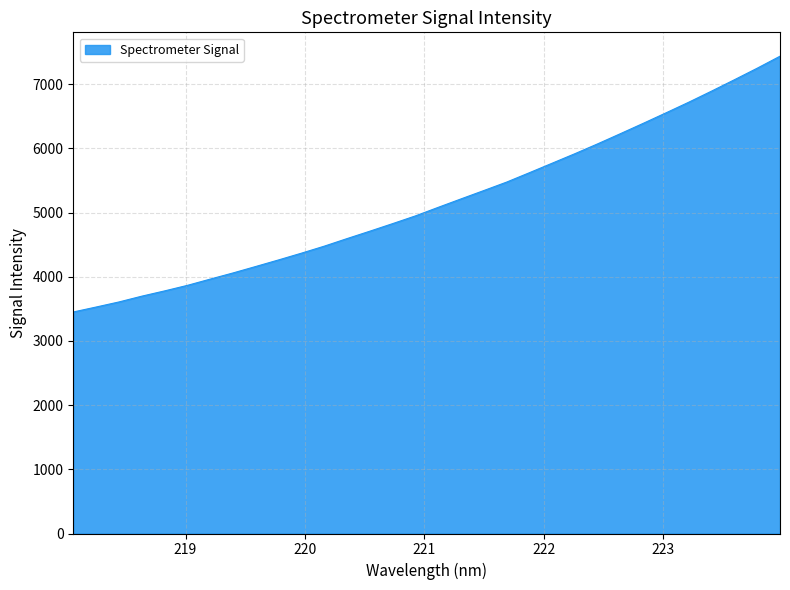

Count the number of data series in this chart.

1